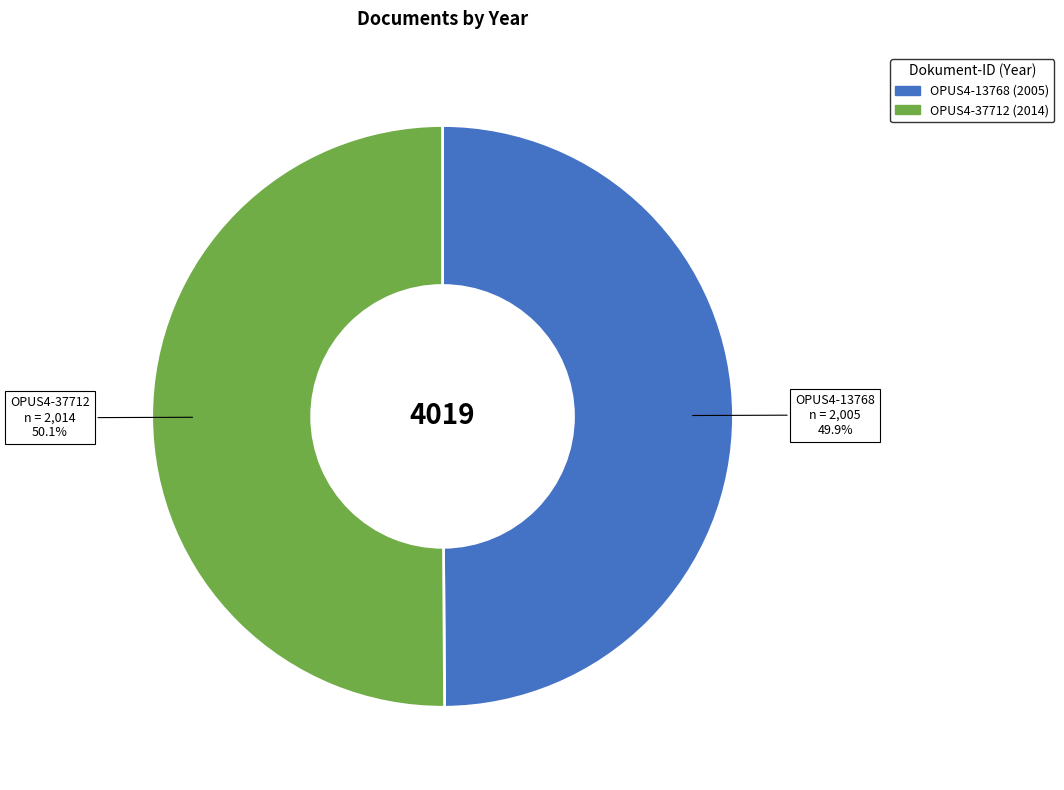

Combined, what portion of the pie is OPUS4-37712 and OPUS4-13768?

100.0%